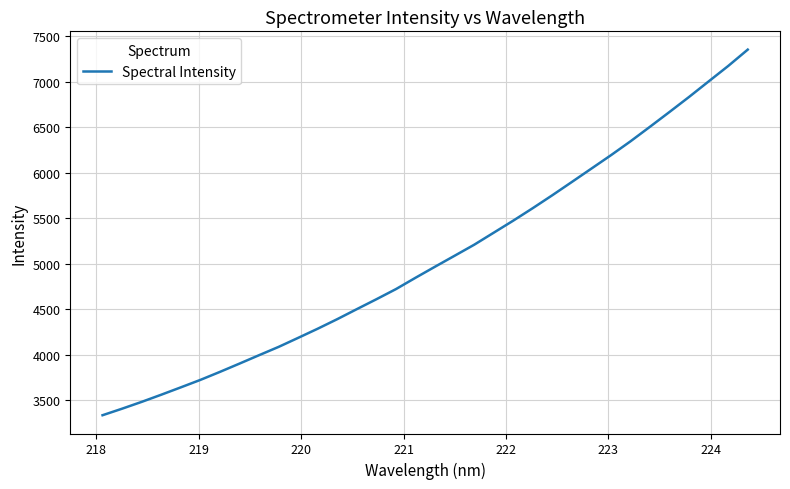

What is the maximum value shown in the chart?

7354.4